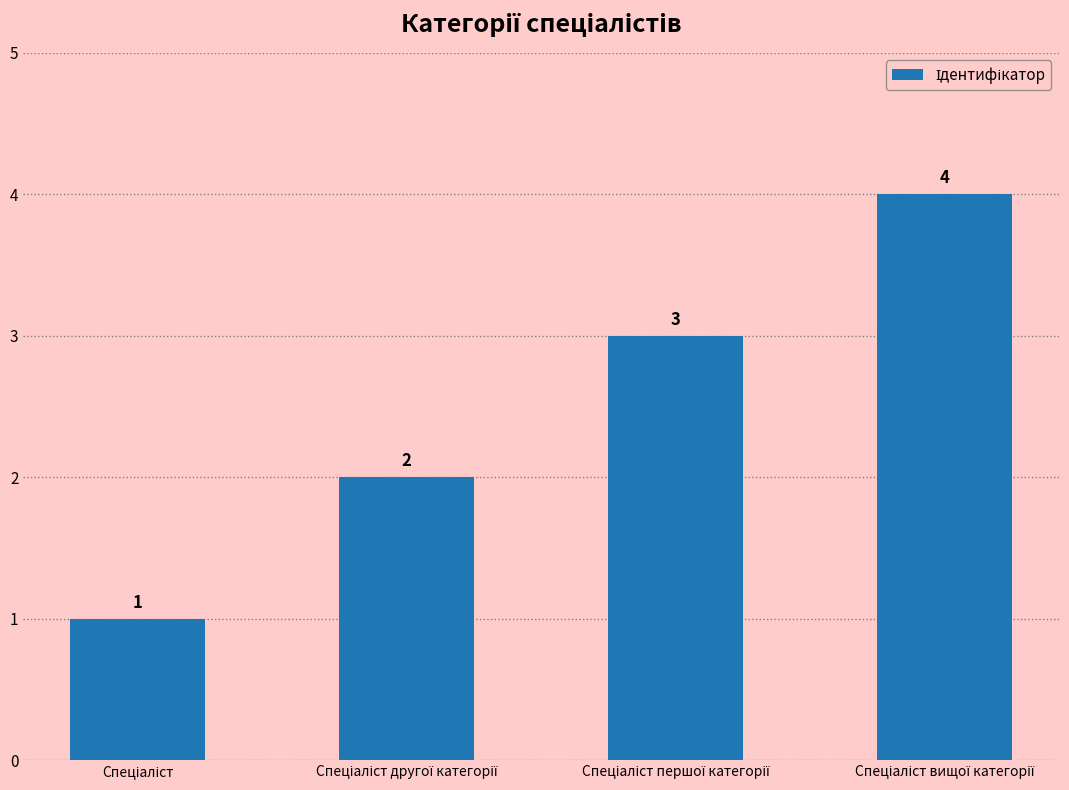

What is the value of the 4th bar from the left?

4